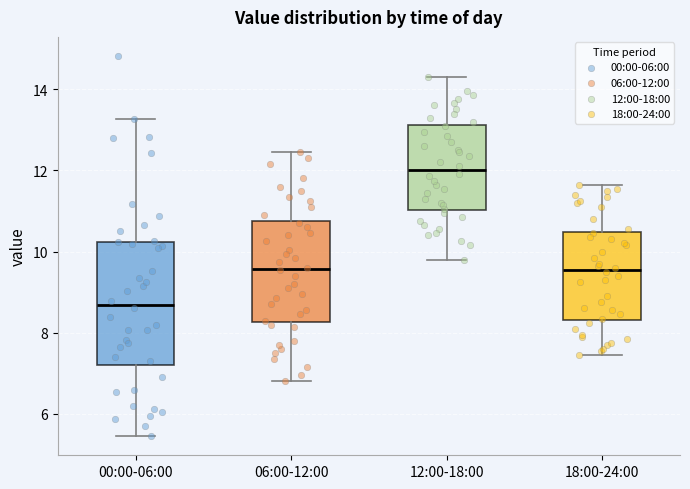

Comparing the boxes themselves (not the whiskers), which one is the tallest?

00:00-06:00